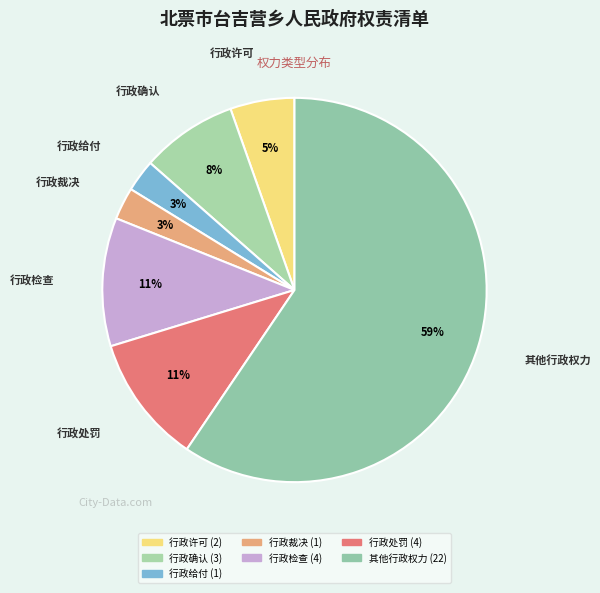

To the nearest percent, what portion does 行政检查 represent?

11%